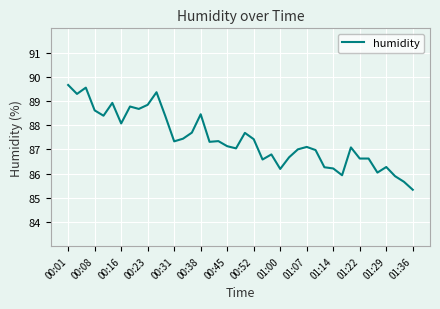

What is the difference between the maximum and minimum values?

4.3